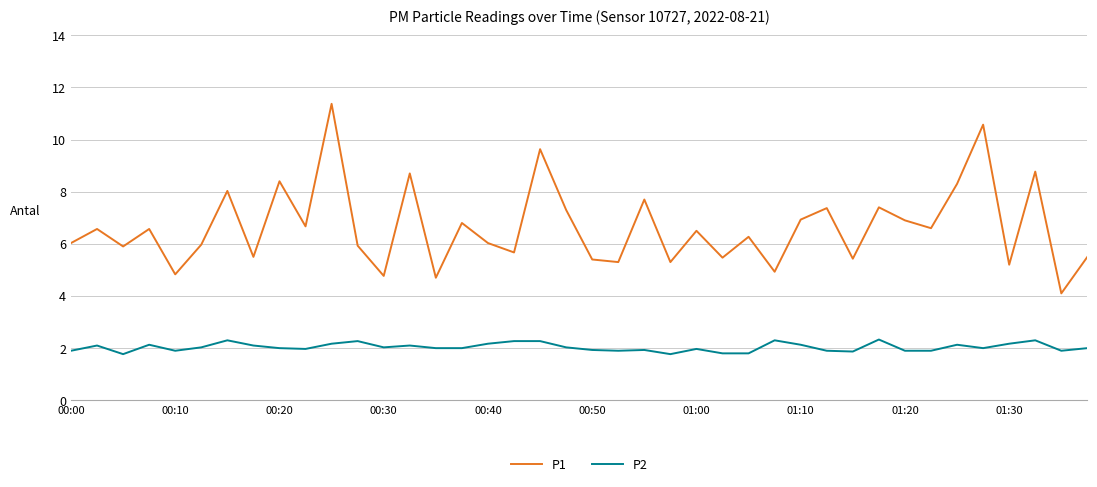

True or false: P1 and P2 intersect in this chart.

False